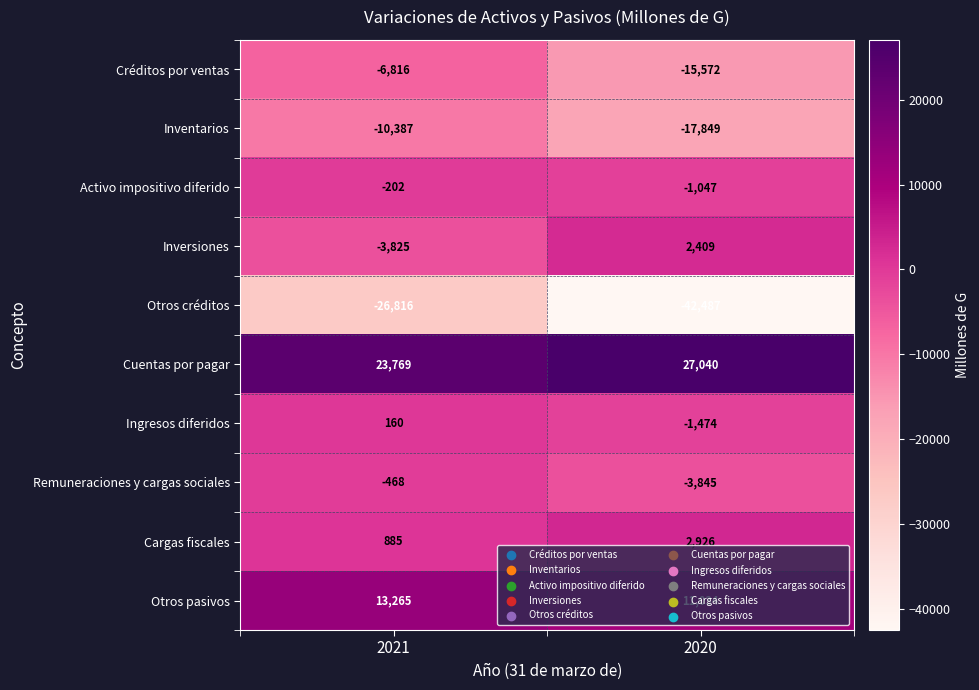

The Otros pasivos series shows 13265 at 2021. True or false?

True